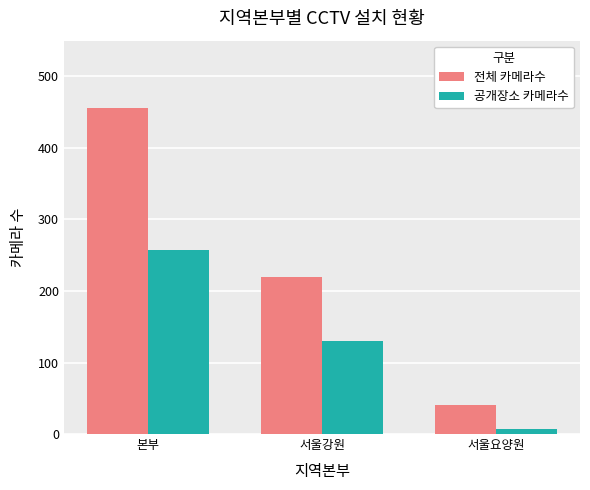

What is the smallest value displayed?

7